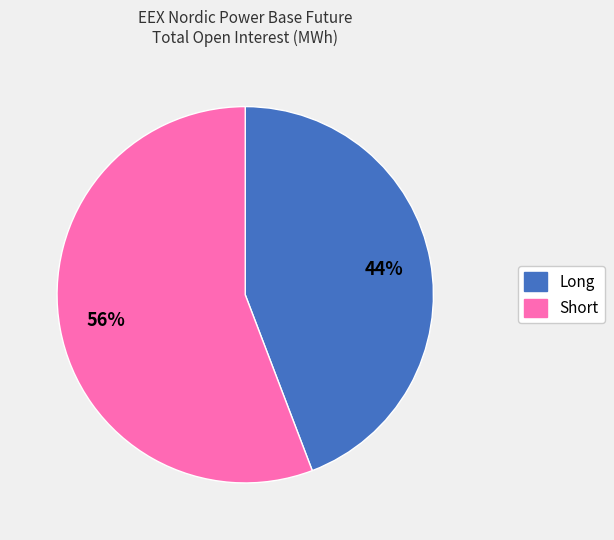

Does Long represent more than half of the total?

No